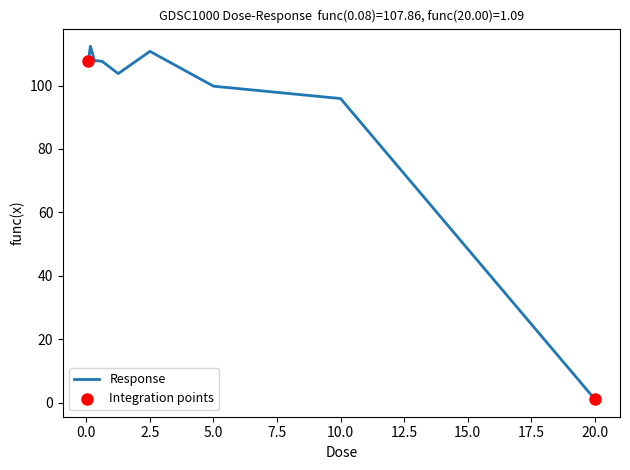

What is the maximum value shown in the chart?

112.4